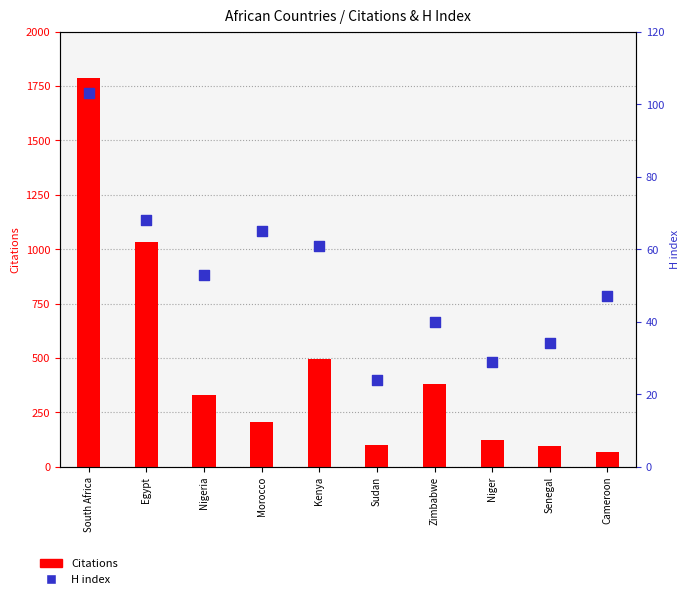

What are all the series names shown in the legend?

Citations, H index